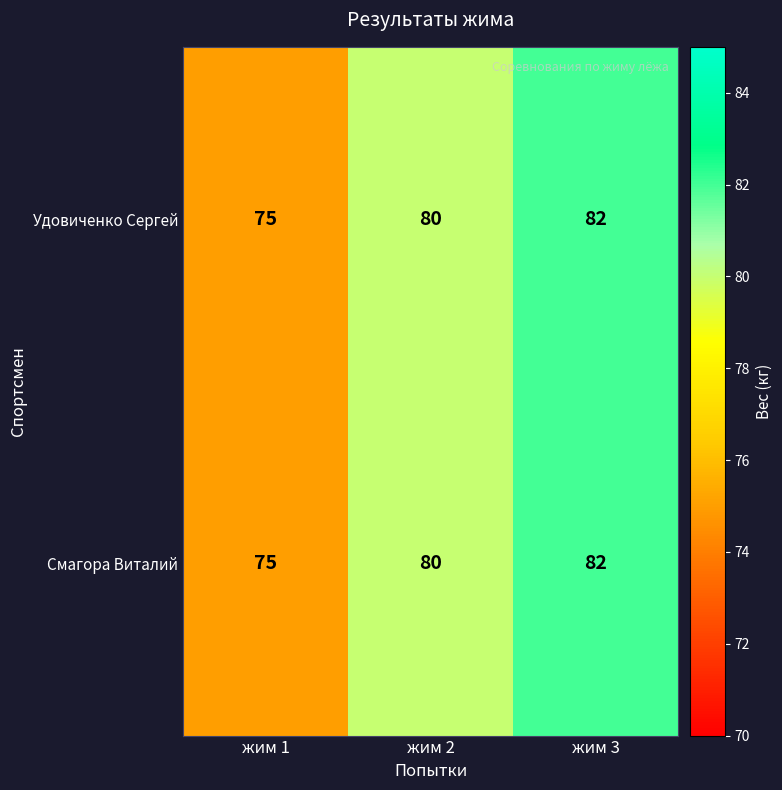

At which category is the sum across all series the highest?

жим 3